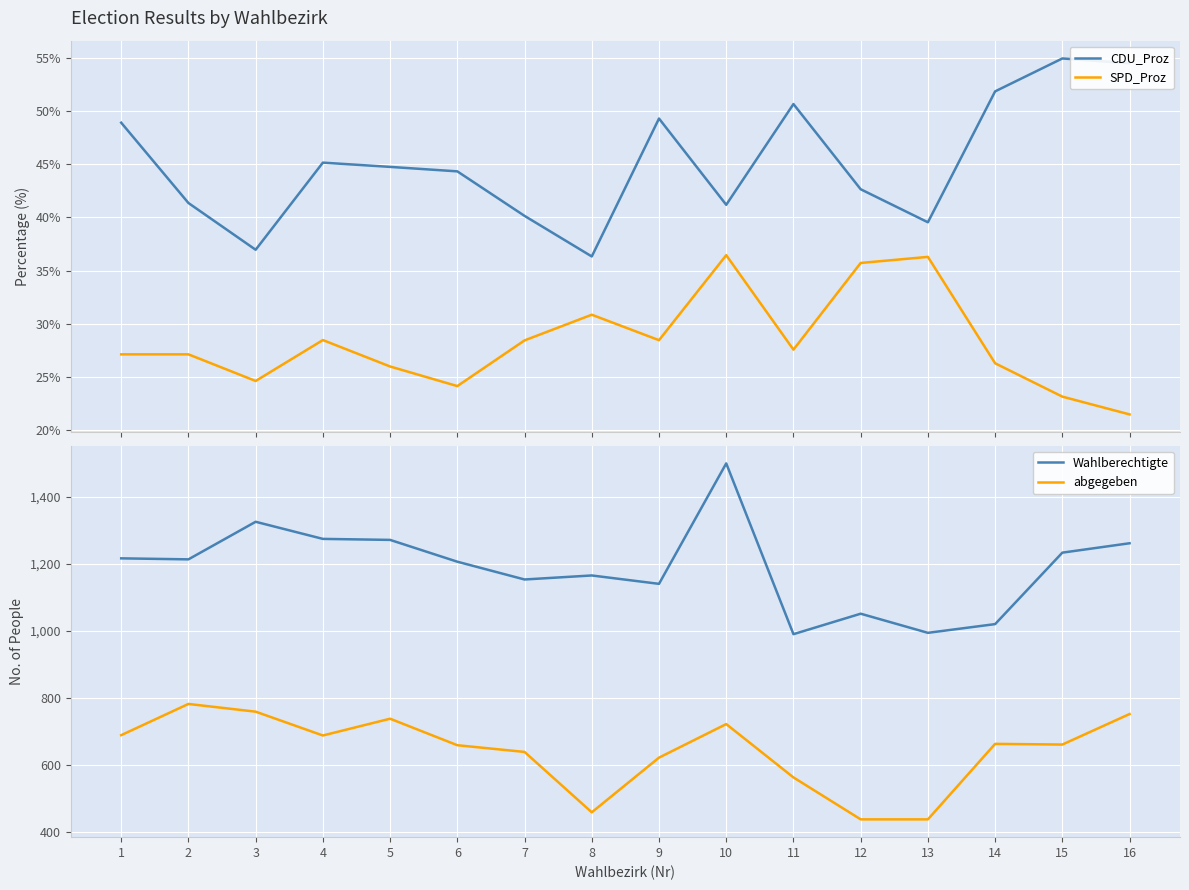

Rank the categories by CDU_Proz value from highest to lowest.

15, 16, 14, 11, 9, 1, 4, 5, 6, 12, 2, 10, 7, 13, 3, 8